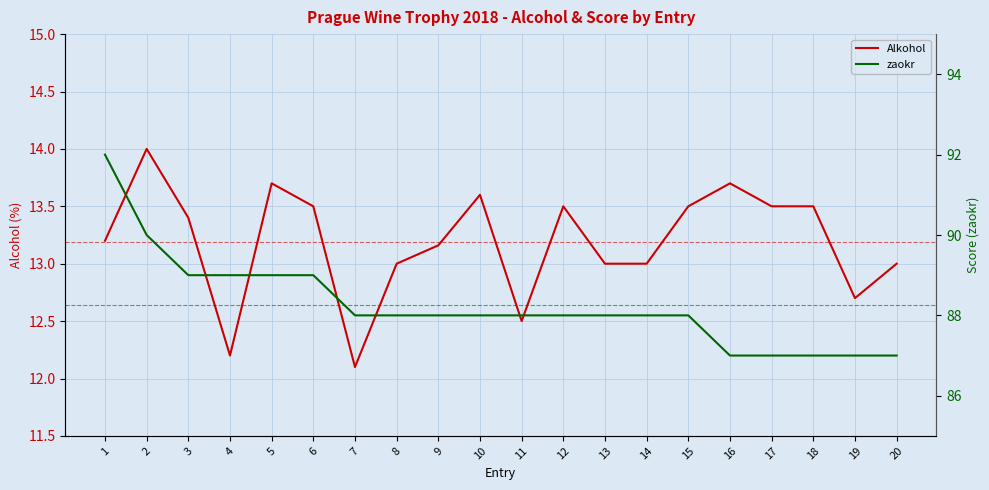

Which series has the widest spread of values?

zaokr